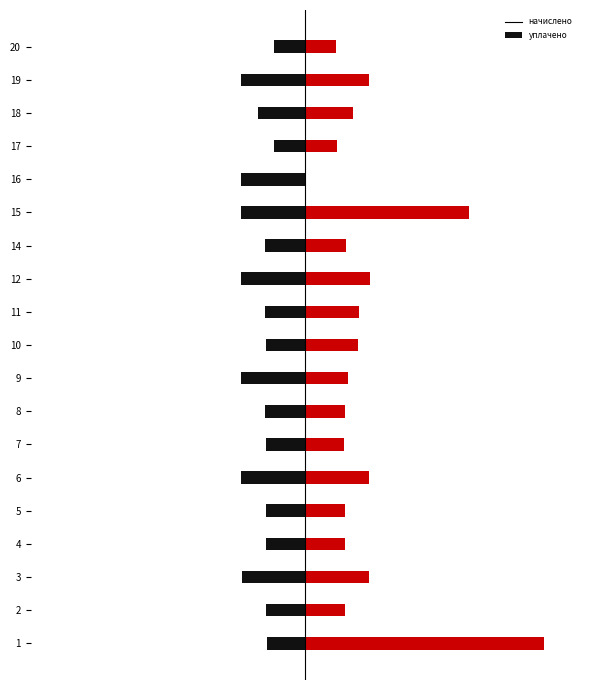

How many values in the уплачено series exceed 1435?

10